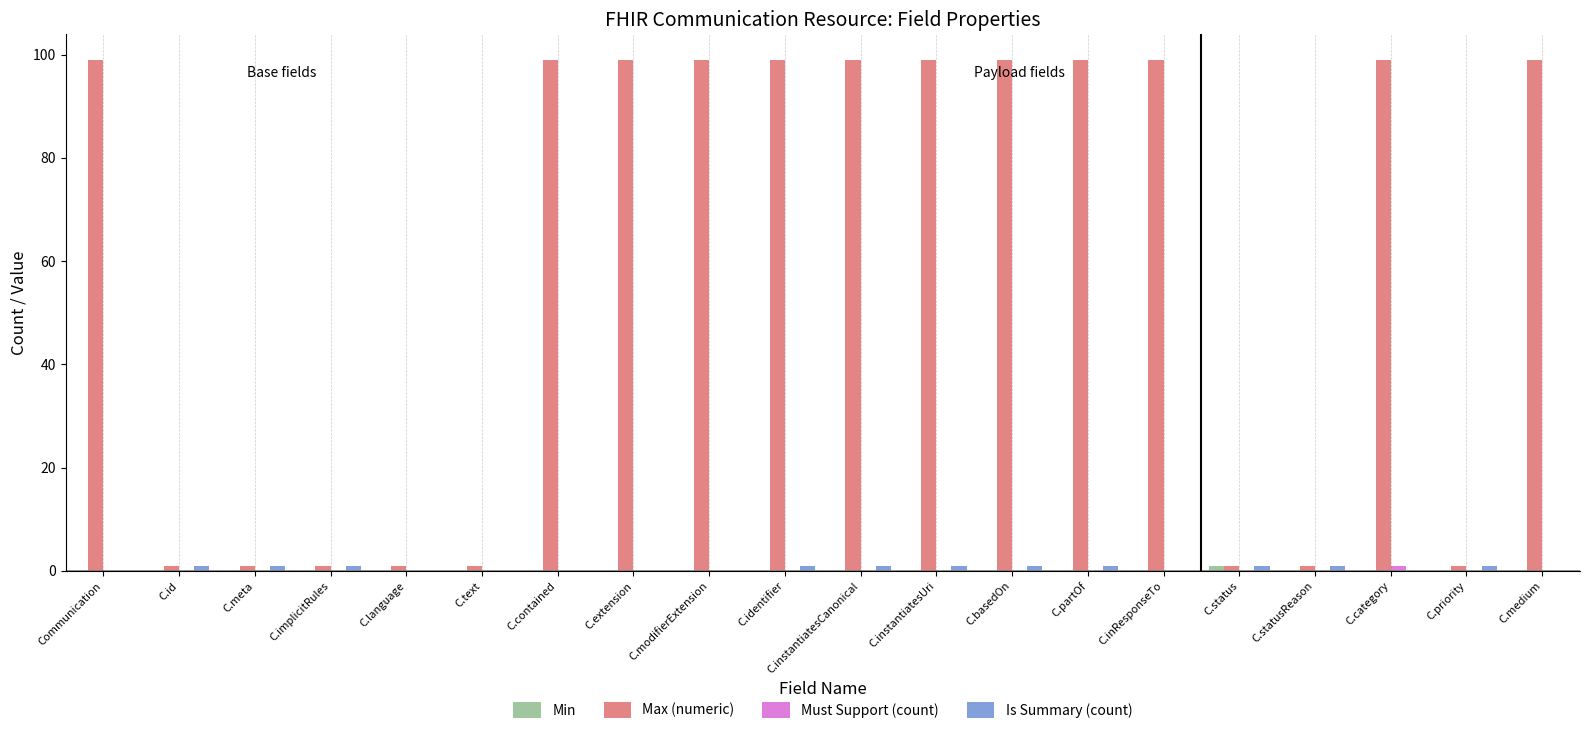

Count the number of categories in the chart.

20